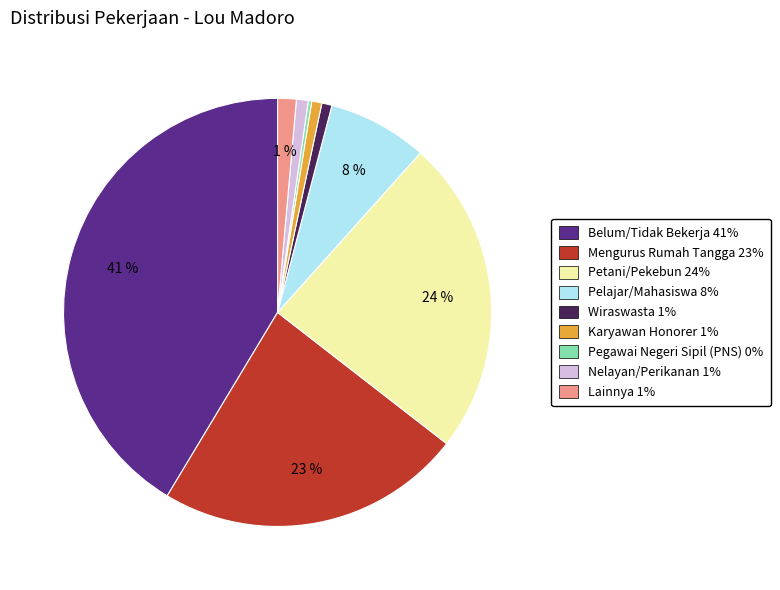

Is the sum of Nelayan/Perikanan and Wiraswasta greater than half?

No